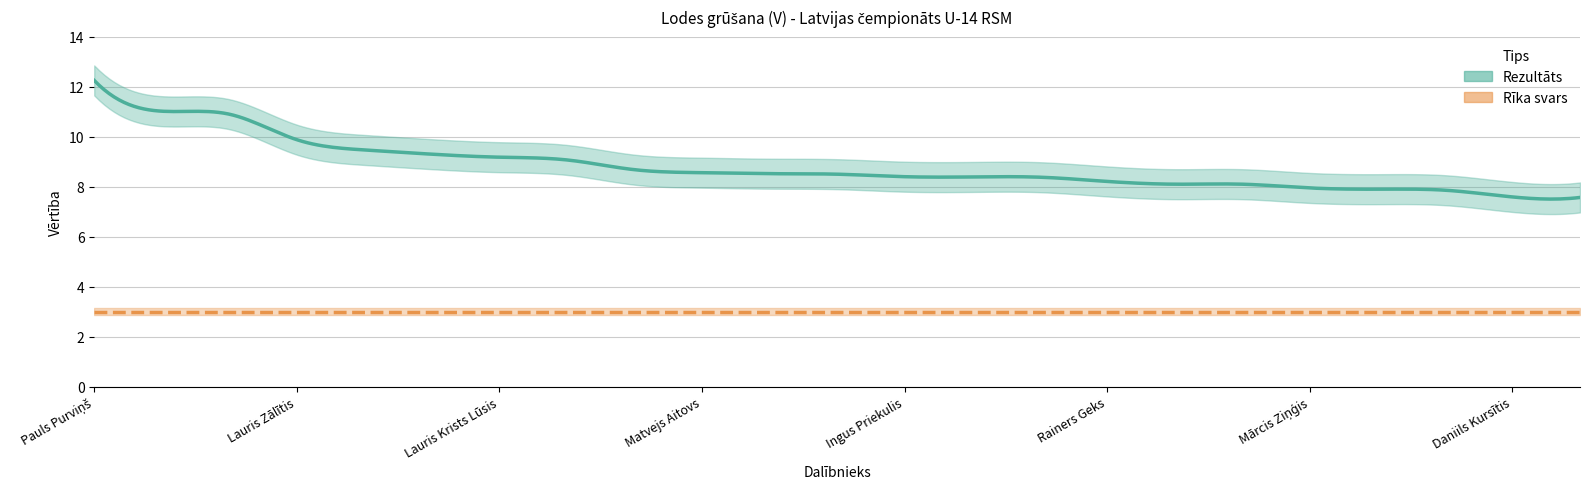

Rank the series by their average value, from highest to lowest.

Rezultāts, Rīka svars